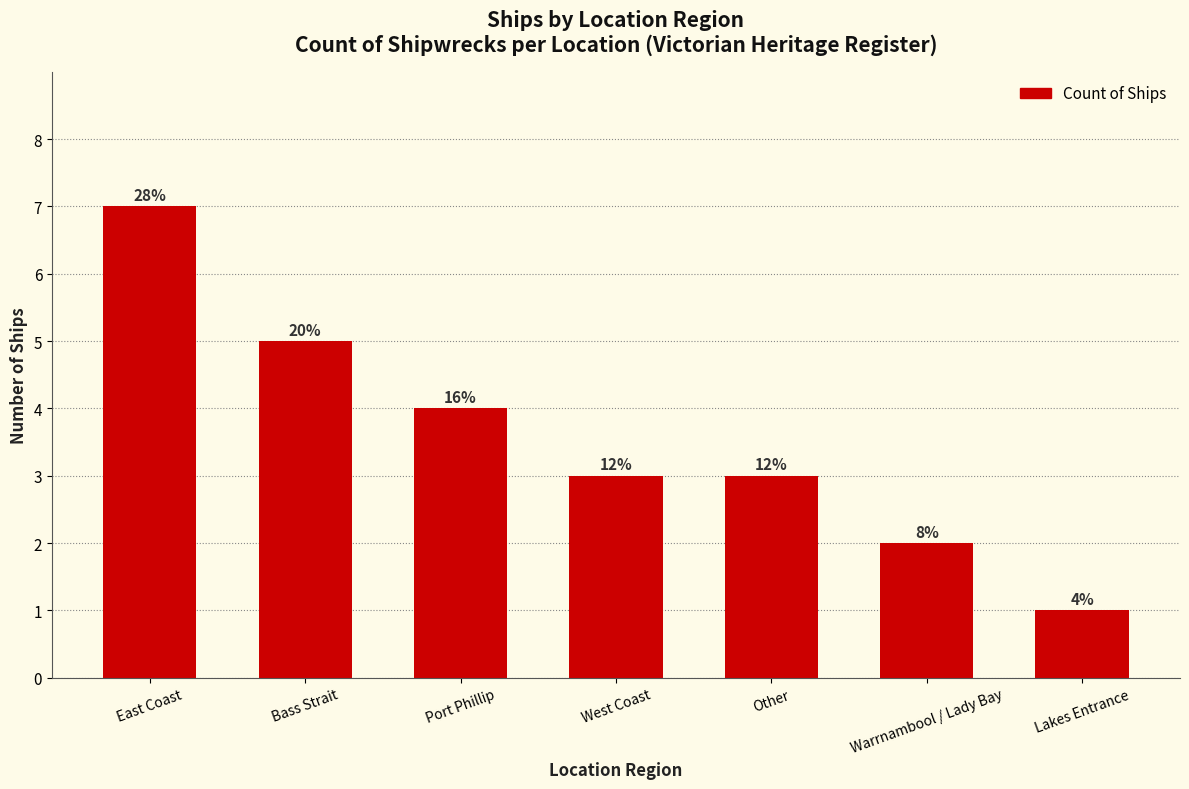

The chart shows a value of 2 at Bass Strait. True or false?

False